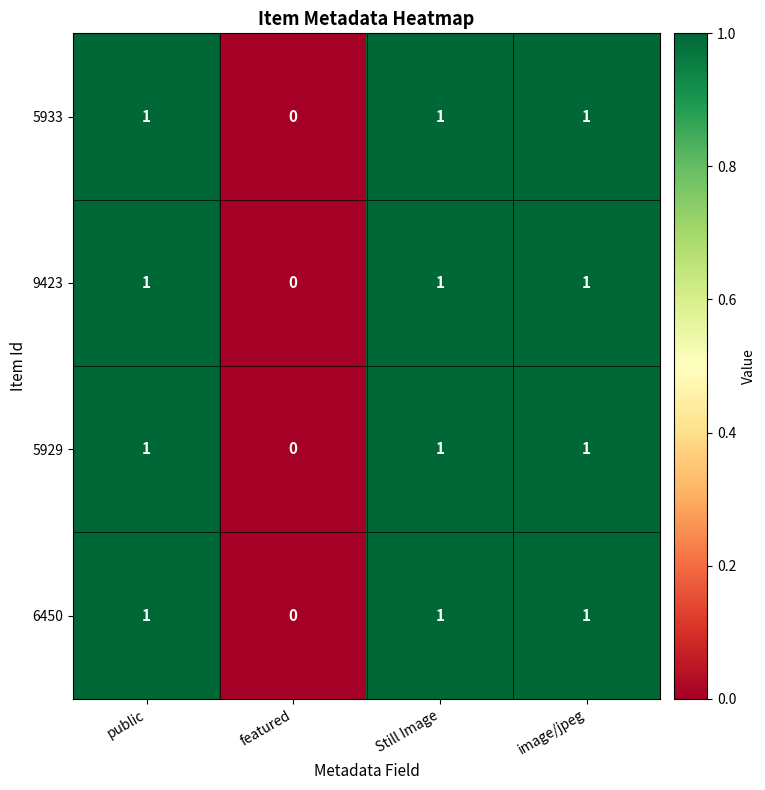

What is the sum of all 5933 values?

3